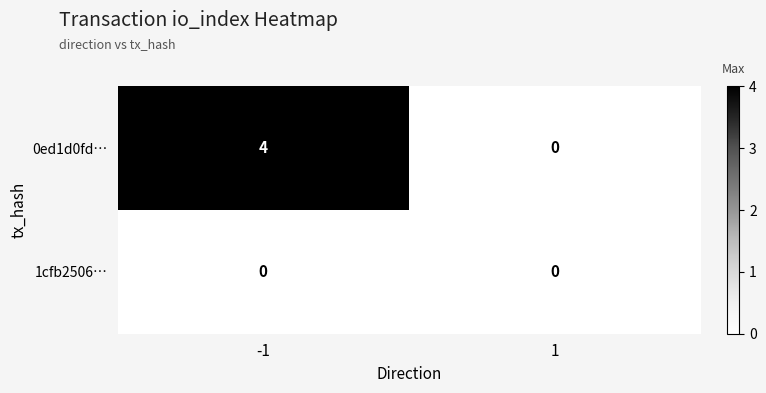

List the series in order of their peak value, lowest first.

1cfb2506…, 0ed1d0fd…